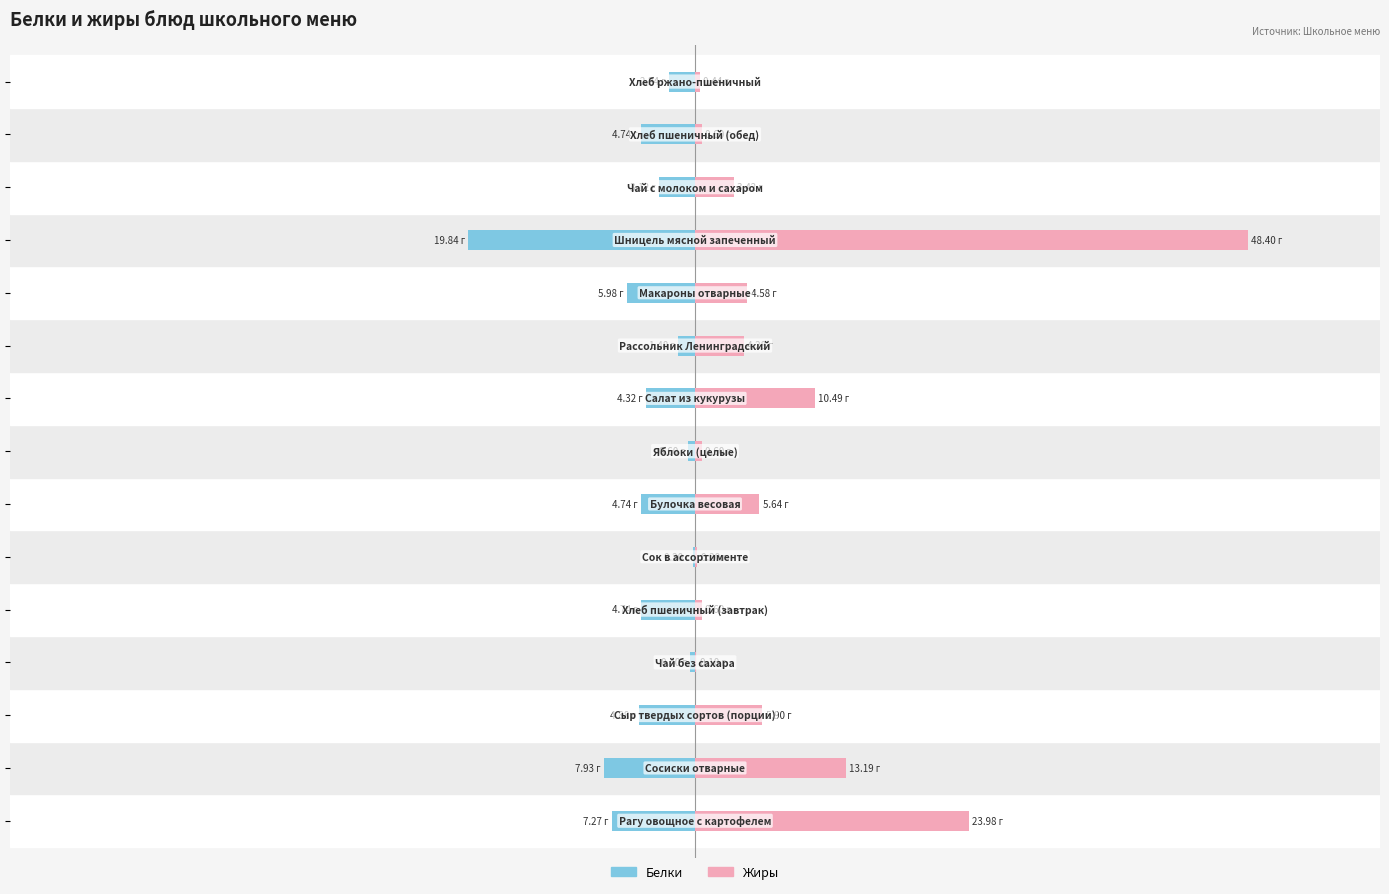

What value does the Белки series have at 7?

-0.6